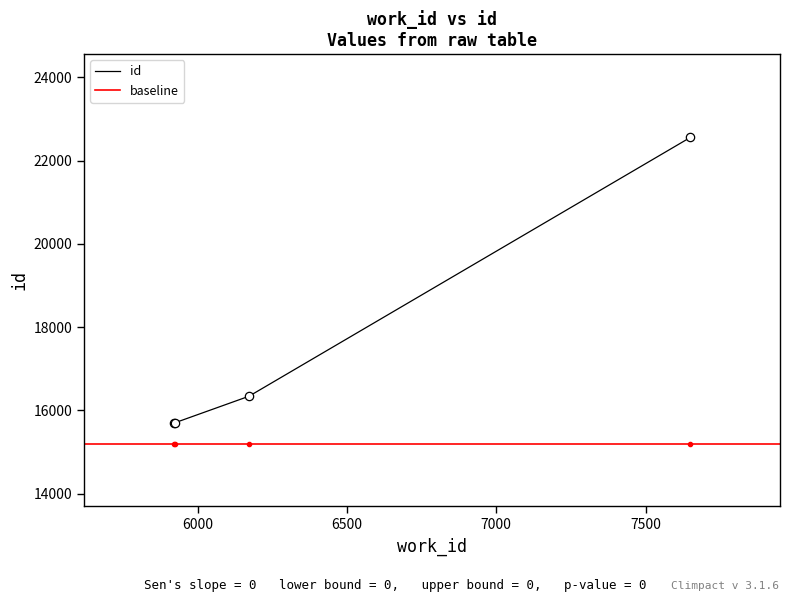

Reading right to left, extract all data points from this chart.

7650=22558	6172=16341	5923=15701	5920=15696